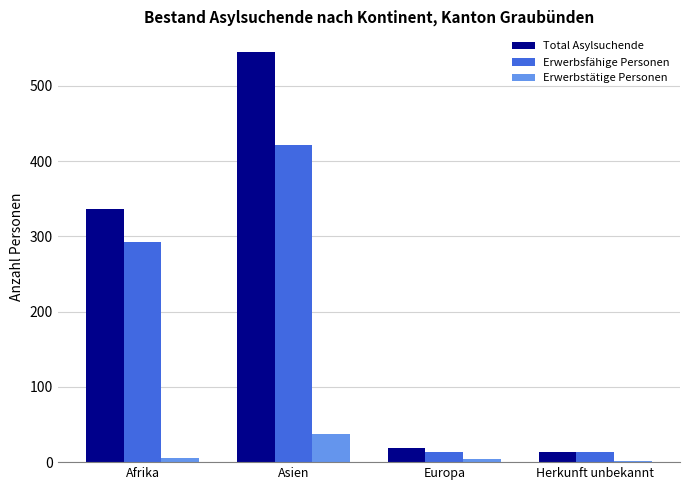

The Erwerbstätige Personen series shows 15 at Asien. True or false?

False